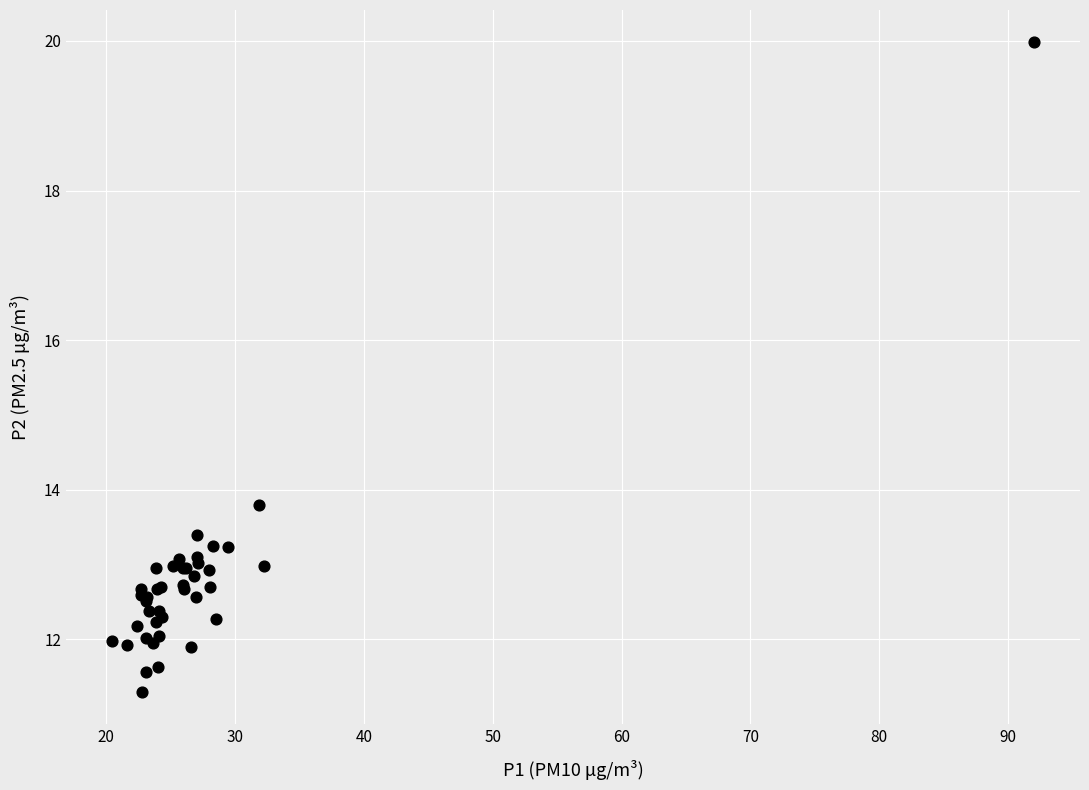

What Y value in the scatter plot is closest to 15?

13.8